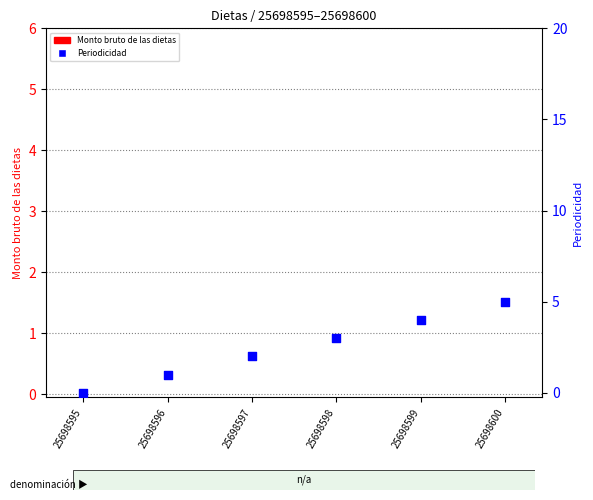

Which series has the widest spread of Y values?

Periodicidad